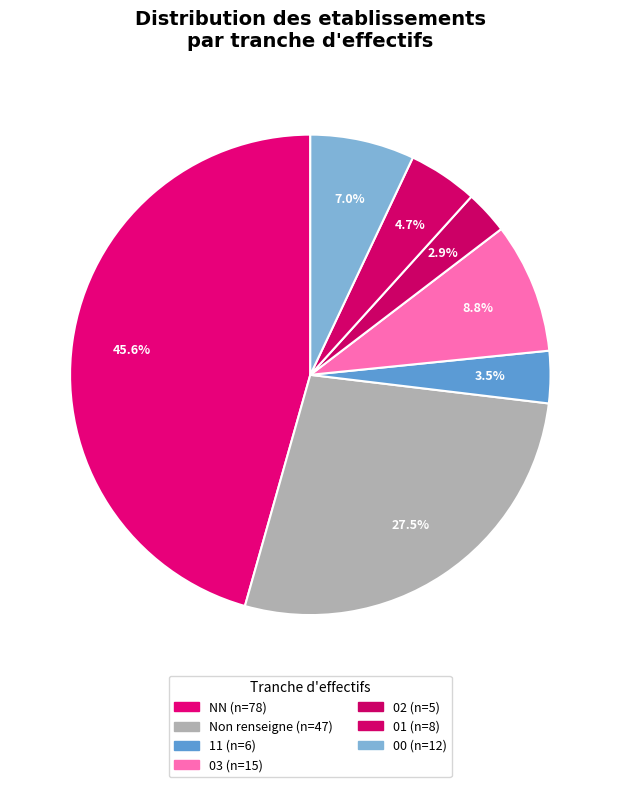

How many slices are in this pie chart?

7